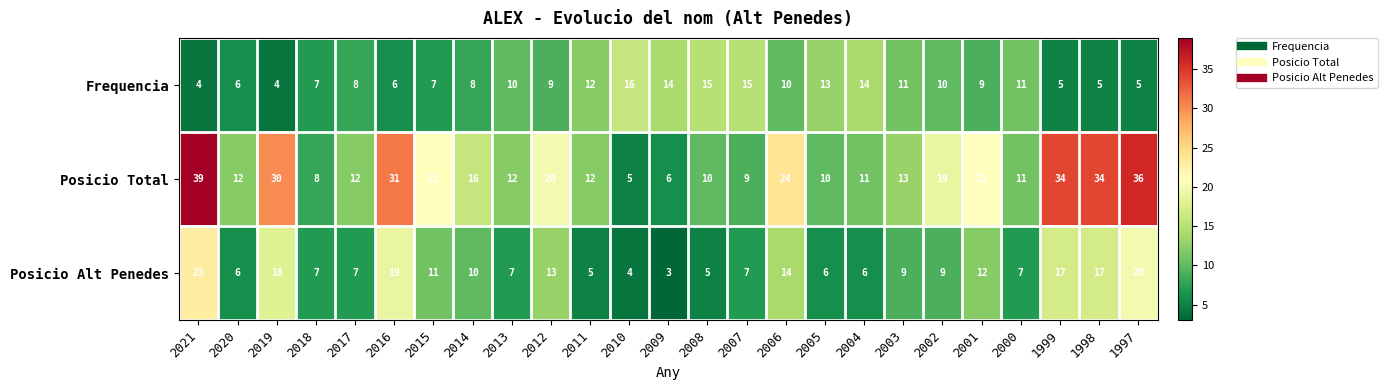

How many series are shown in this chart?

3